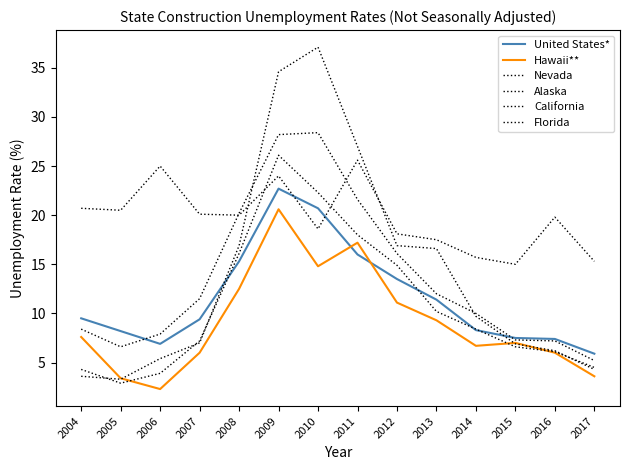

What is the greatest value displayed?

37.1